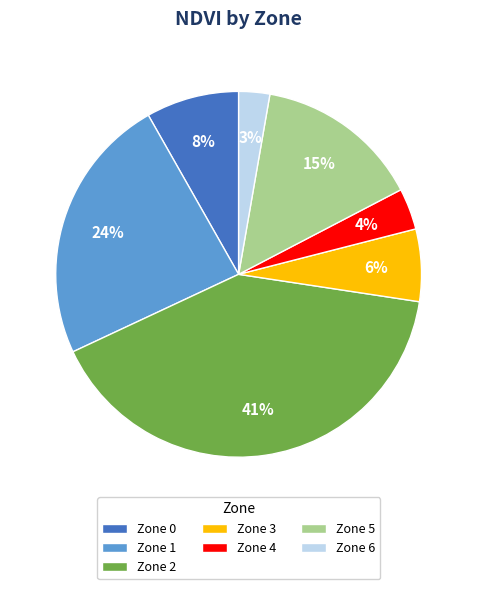

Do Zone 1 and Zone 5 together represent more than half of the pie?

No